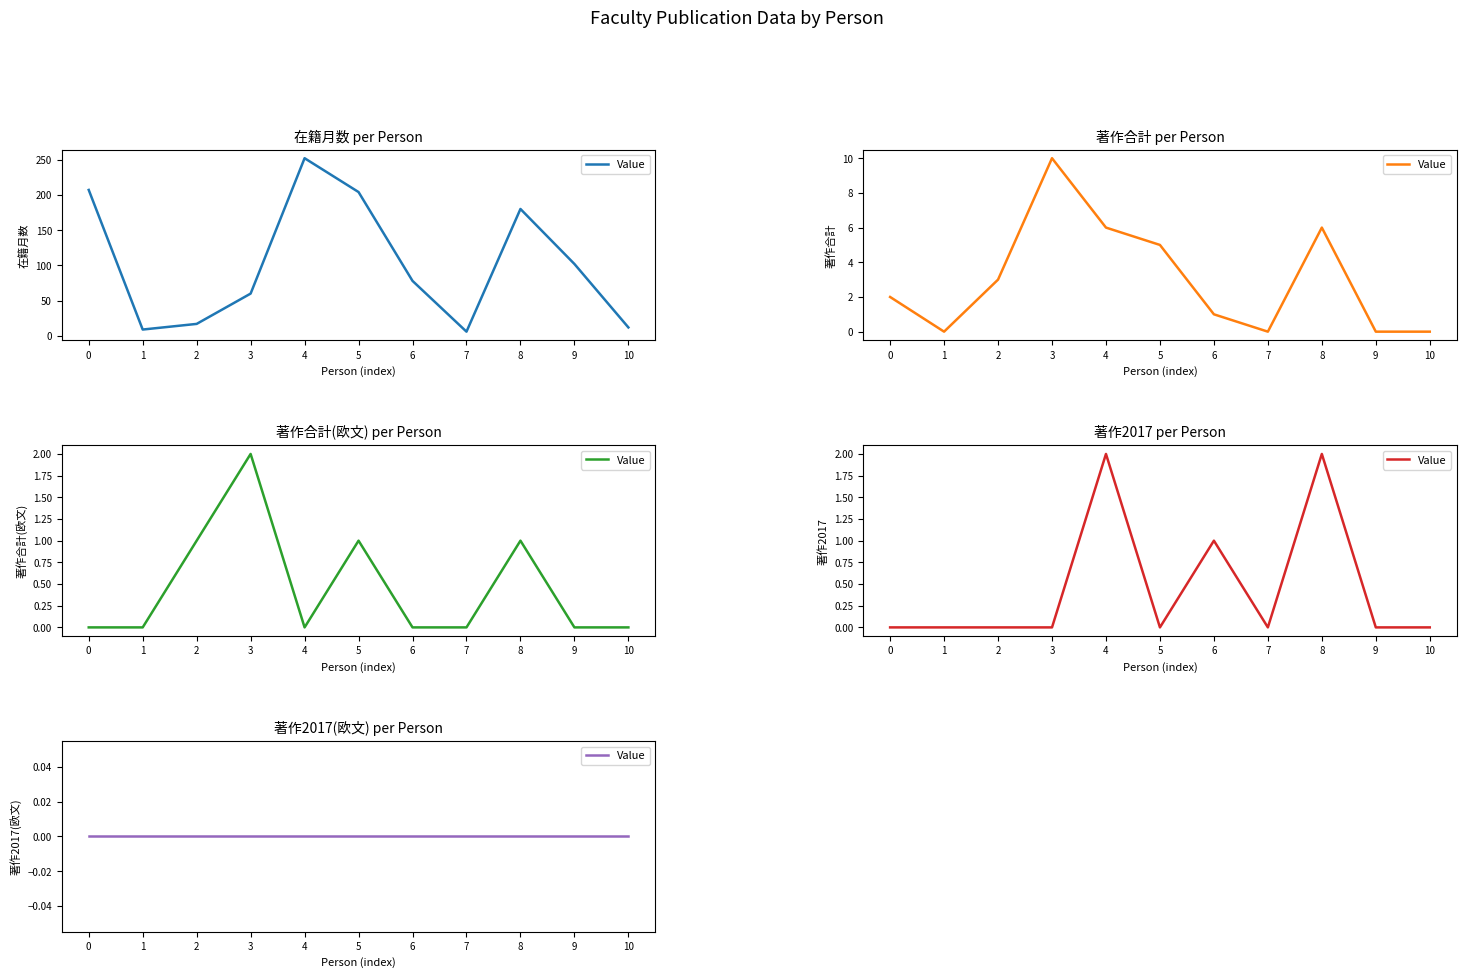

Does the chart have visible grid lines?

No